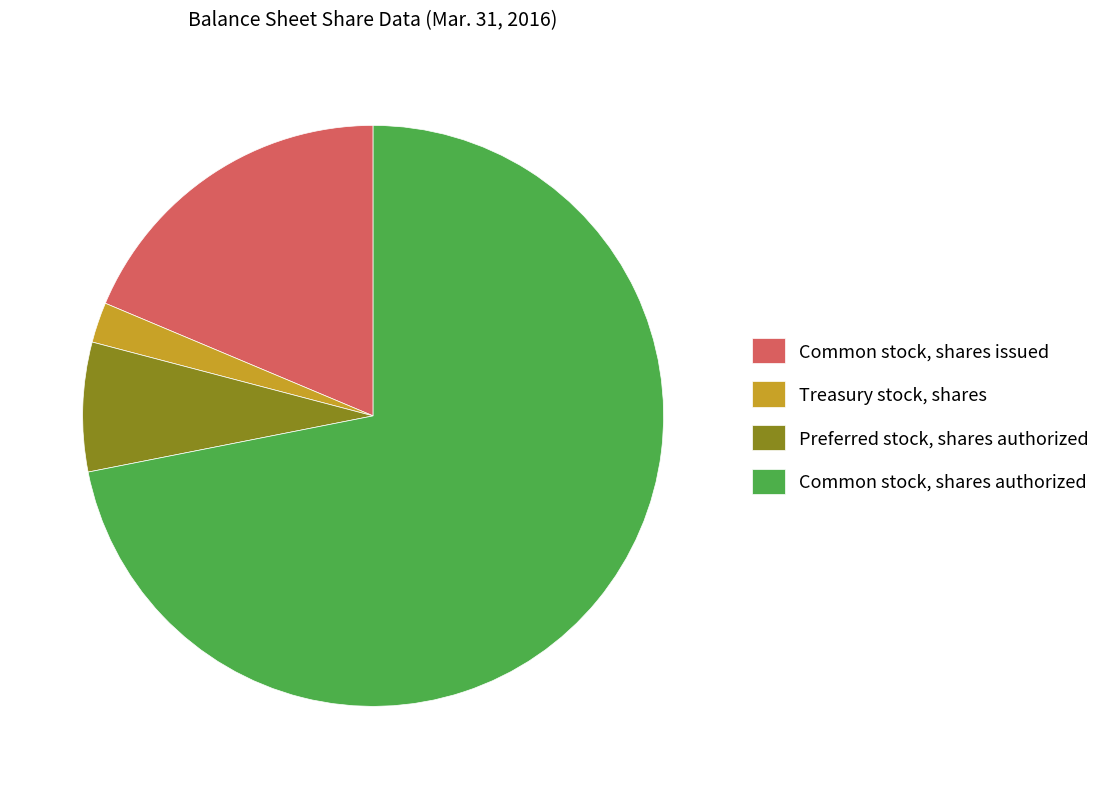

The Common stock, shares authorized slice represents 72% of the pie. True or false?

True